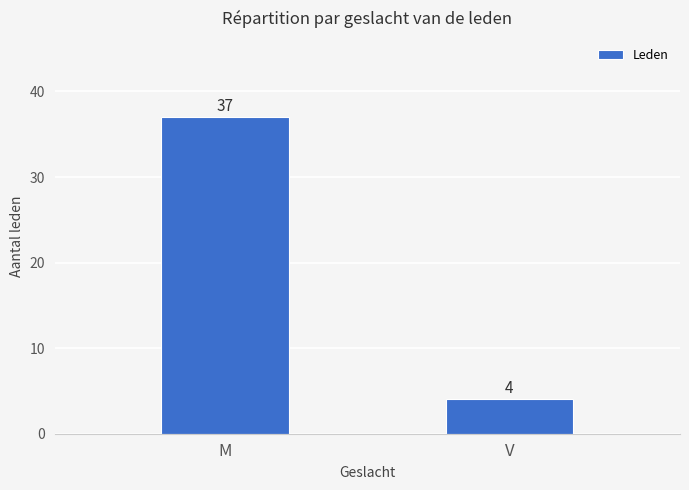

Reading right to left, list all the values displayed in this chart.

4	37